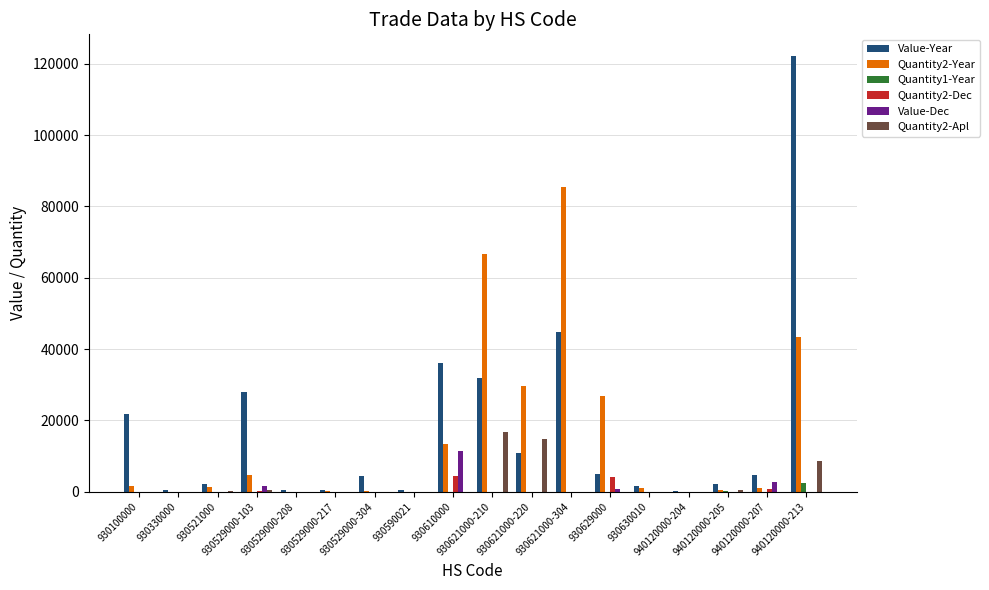

What is the greatest value displayed?

122125